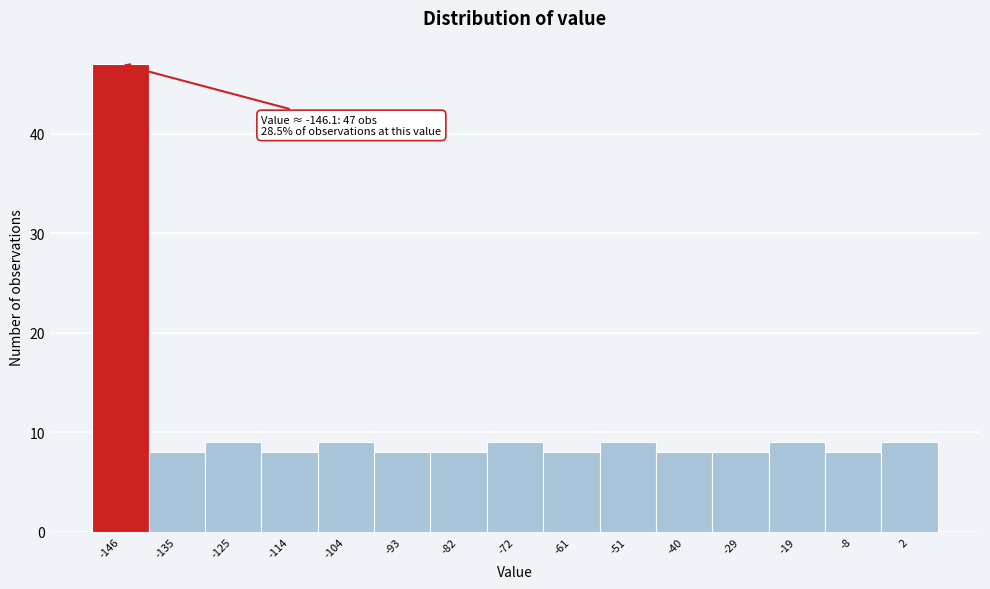

Reading left to right, extract all data points from this chart.

-146=47	-135=8	-125=9	-114=8	-104=9	-93=8	-82=8	-72=9	-61=8	-51=9	-40=8	-29=8	-19=9	-8=8	2=9